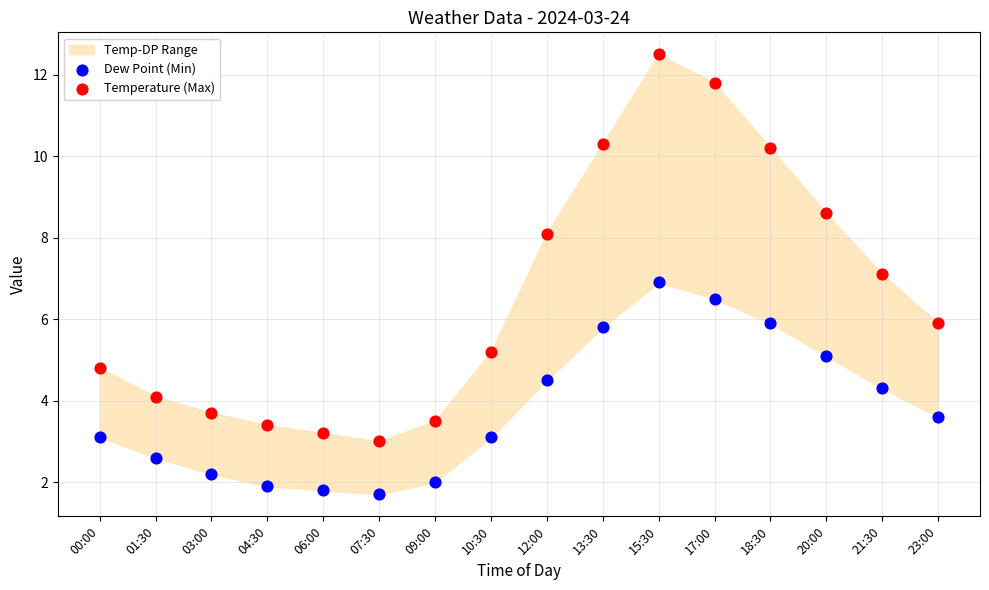

Across all data points, what is the range of Y values (max minus min)?

10.8